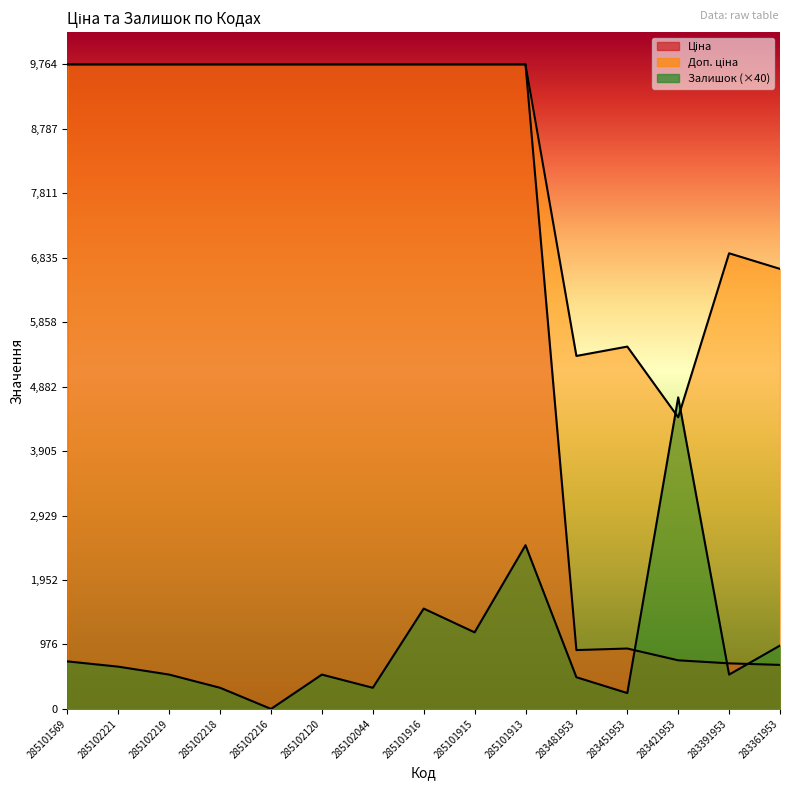

List the series in order of their peak value, lowest first.

Залишок, Ціна, Доп. ціна